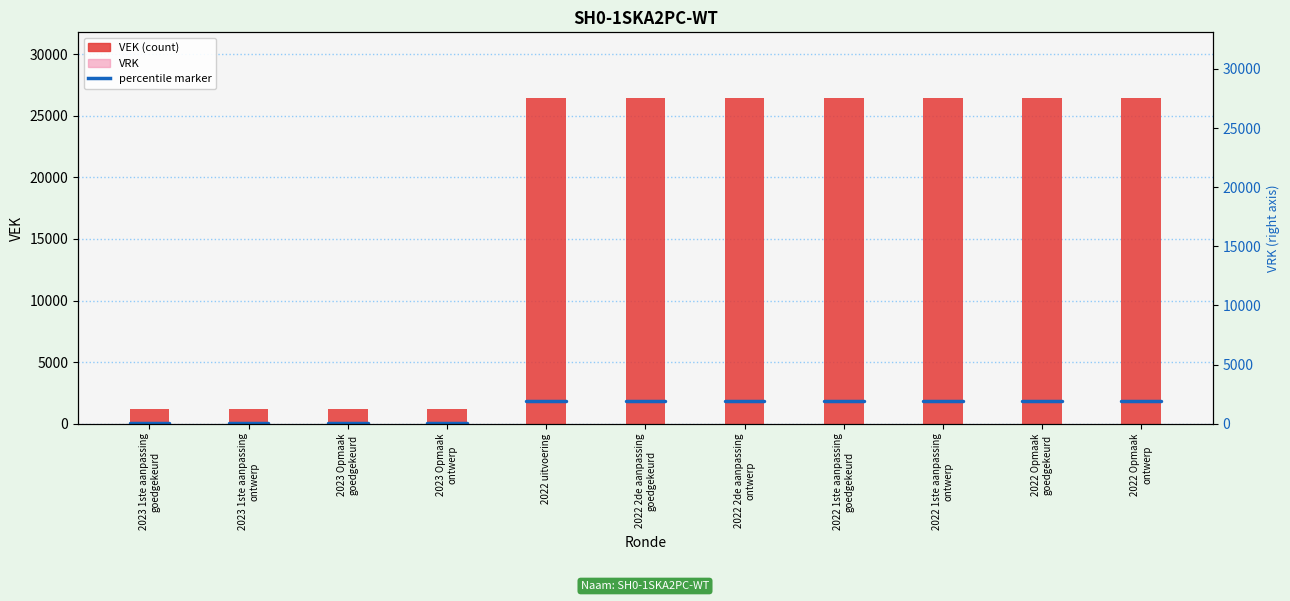

What is the label of the 7th bar from the left?

2022 2de aanpassing
ontwerp